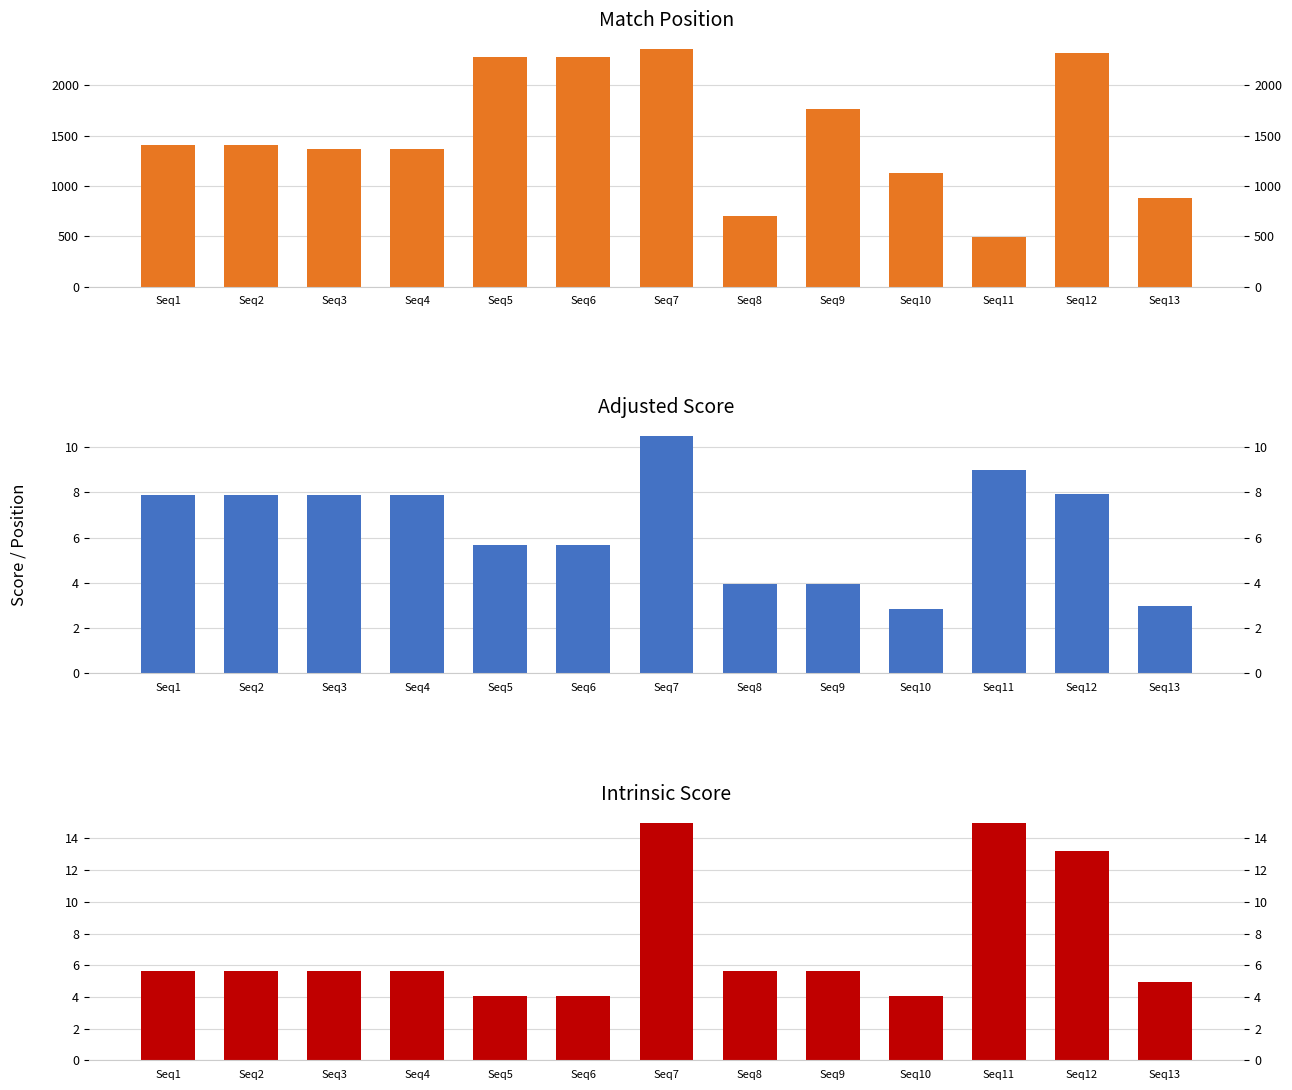

How many distinct data groups are displayed?

3